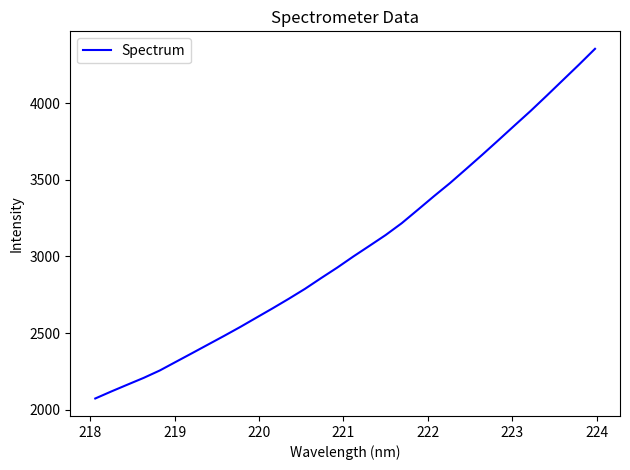

What is the difference between the maximum and minimum values?

2284.9